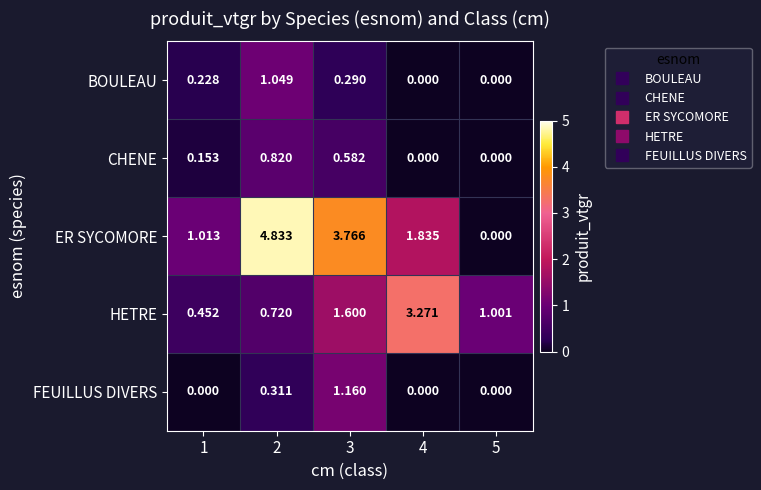

List the series in order of their peak value, highest first.

ER SYCOMORE, HETRE, FEUILLUS DIVERS, BOULEAU, CHENE